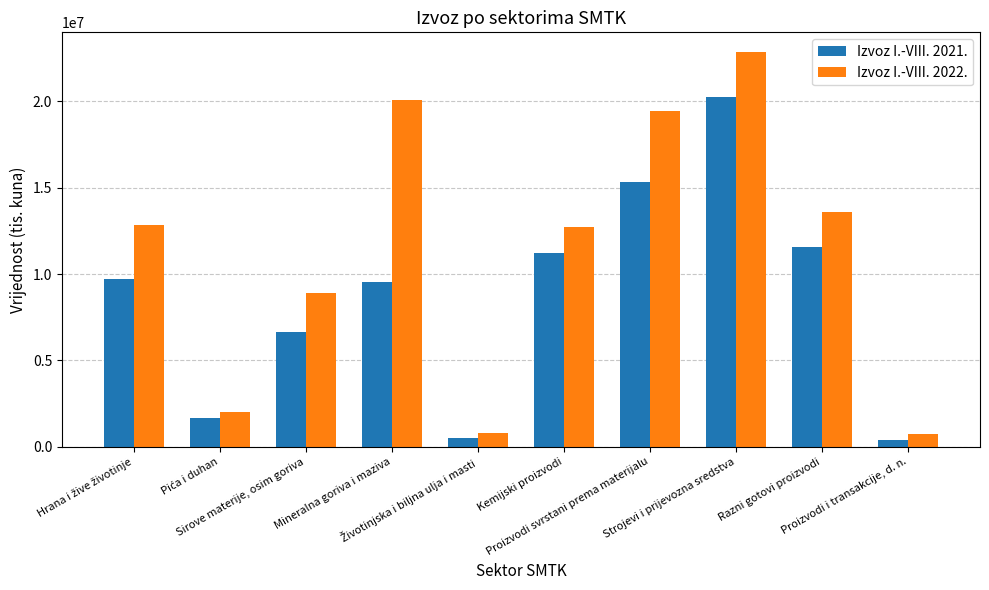

What is the sum of all Izvoz I.-VIII. 2022. values?

113987774